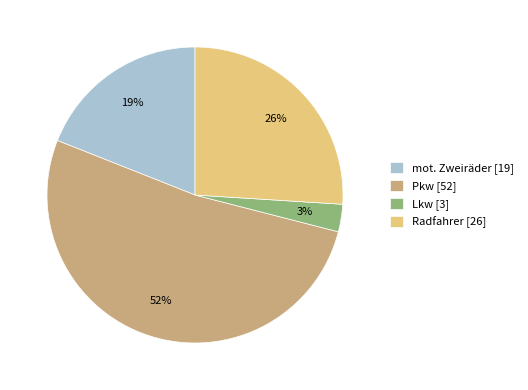

Between Radfahrer [26] and mot. Zweiräder [19], which is larger?

Radfahrer [26]